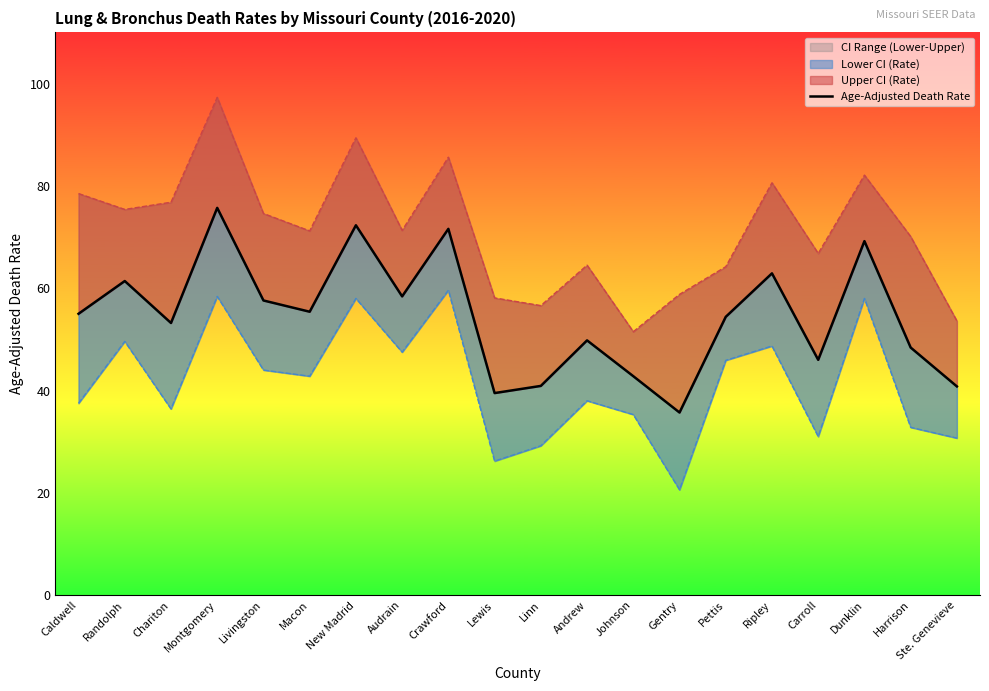

Where does the data first go above 55?

Randolph